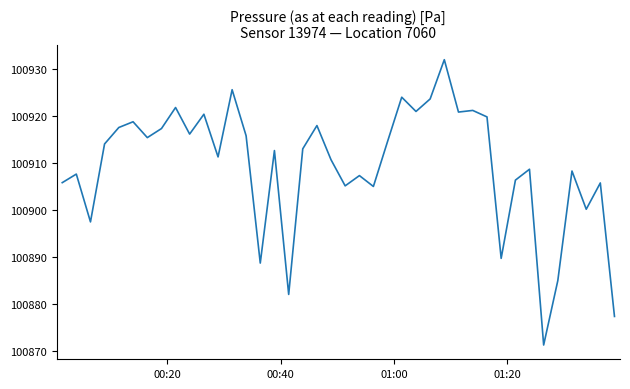

What is the difference between the maximum and minimum values?

60.6